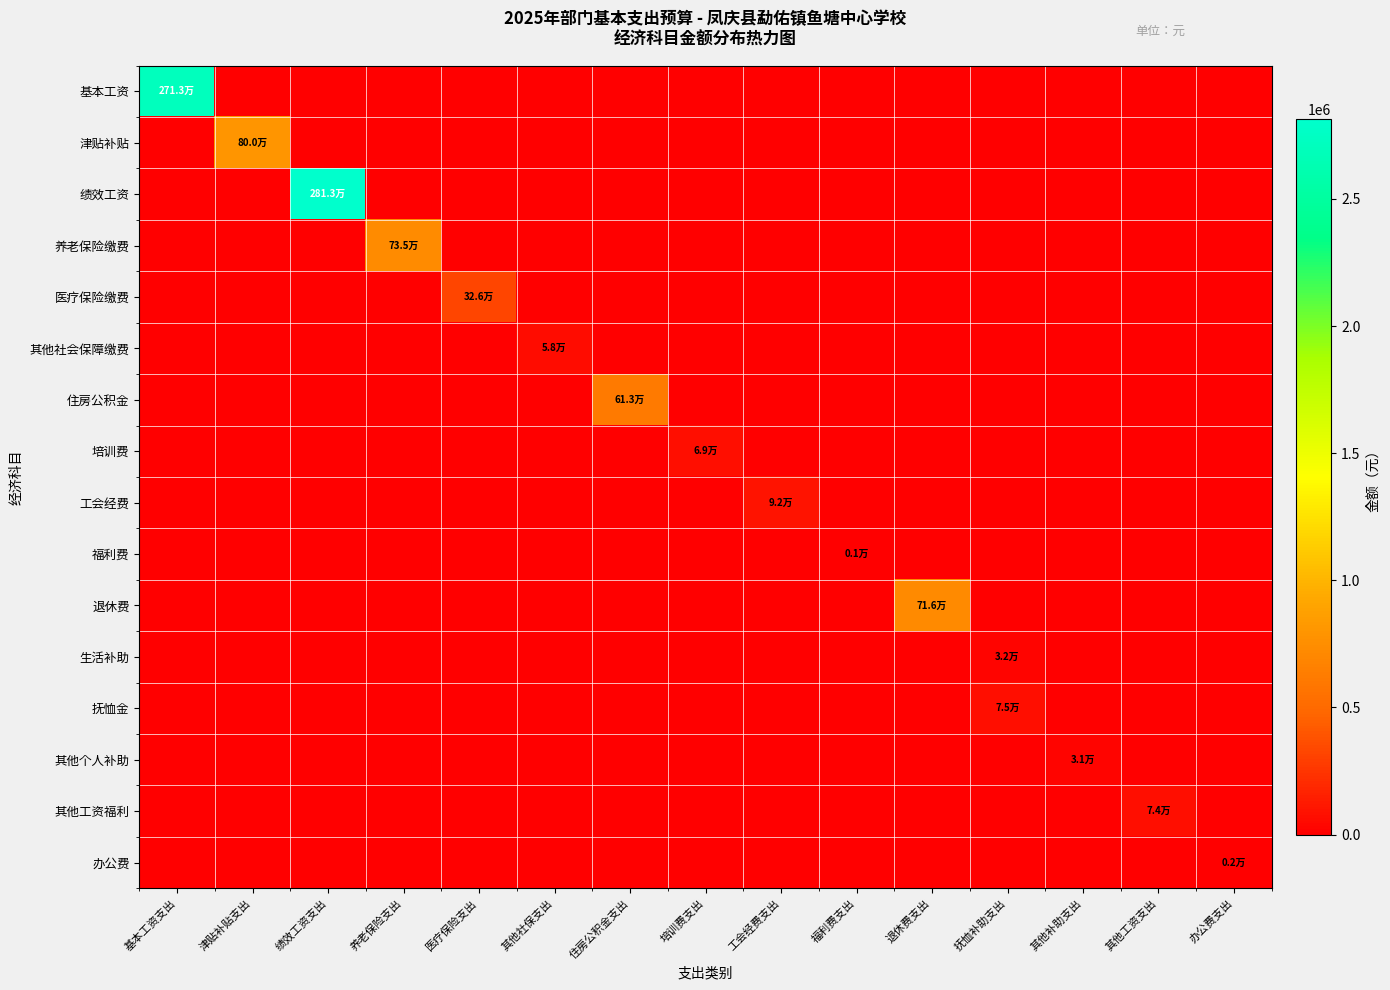

What is the spread (max minus min) of values at 工会经费支出?

91815.0